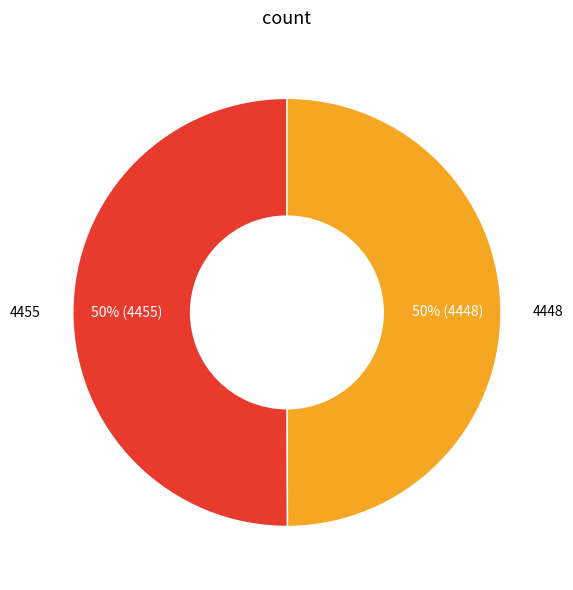

To the nearest percent, what is the average slice percentage?

50%